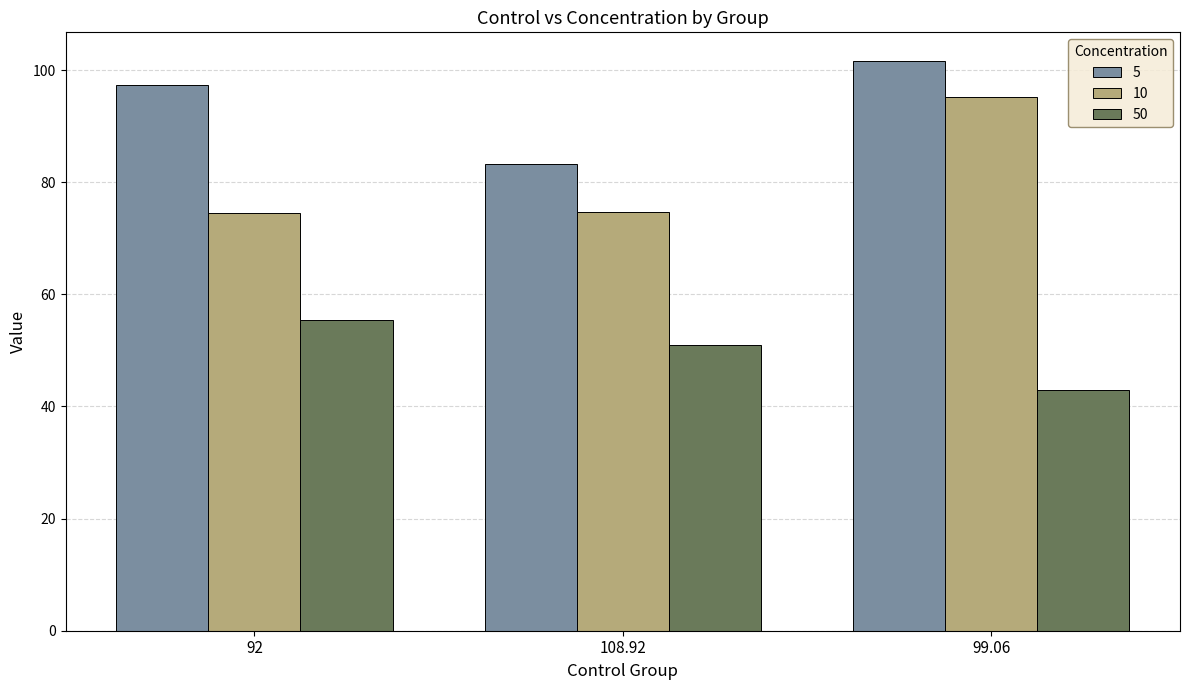

List the series in order of their overall mean, highest first.

5, 10, 50